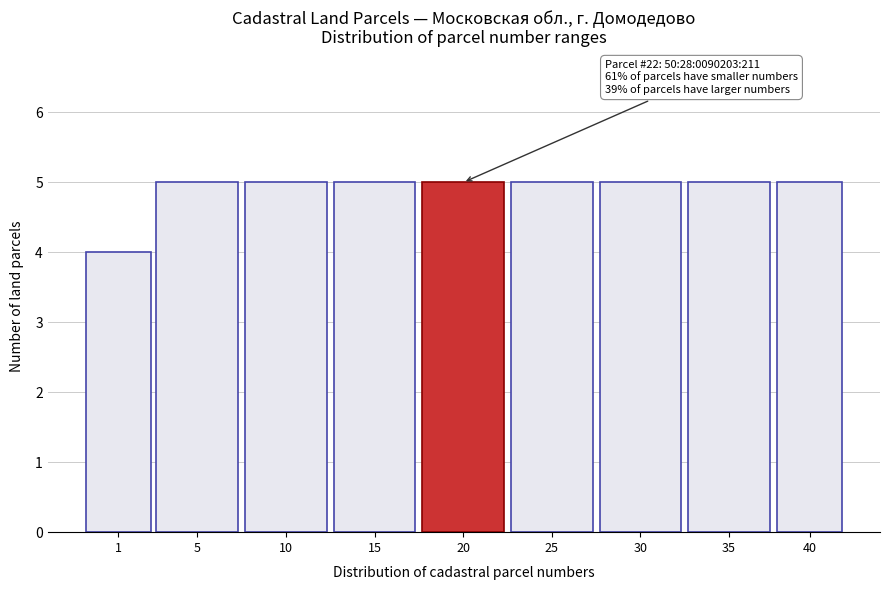

Reading left to right, extract all data points from this chart.

1=4	5=5	10=5	15=5	20=5	25=5	30=5	35=5	40=5